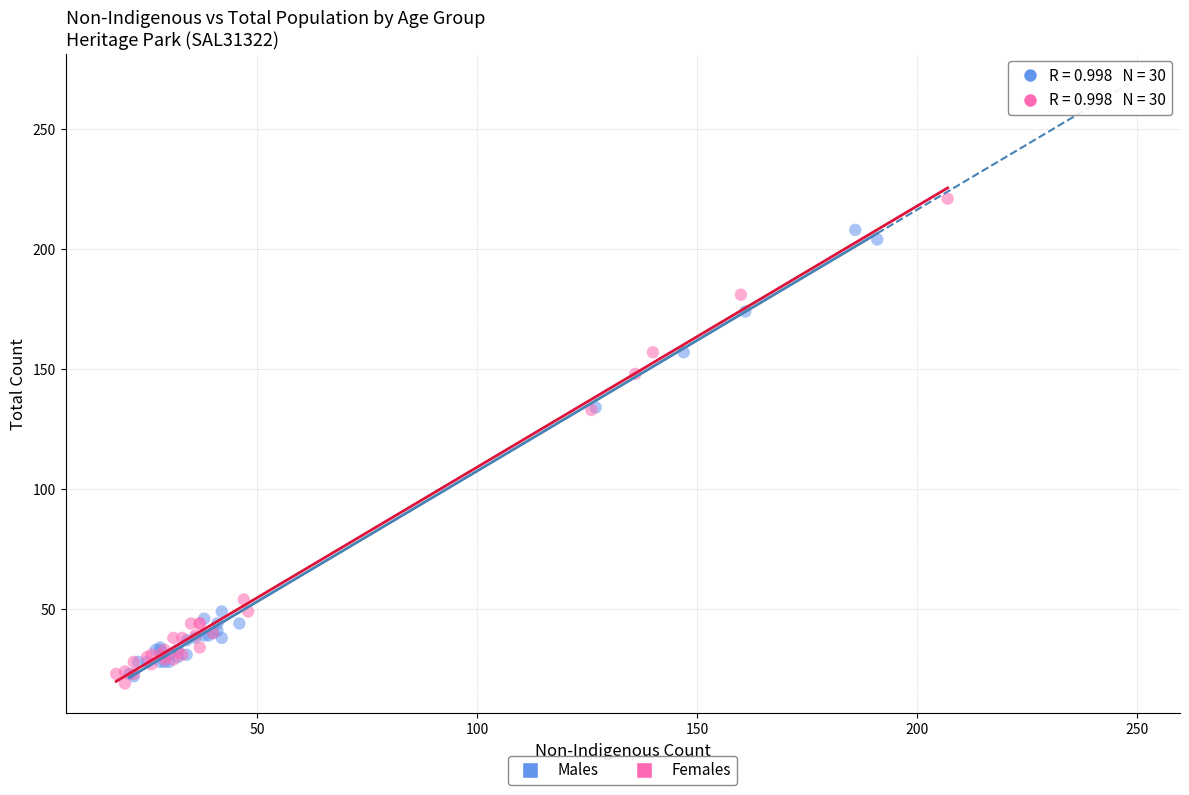

Which series reaches the maximum Y coordinate?

Females